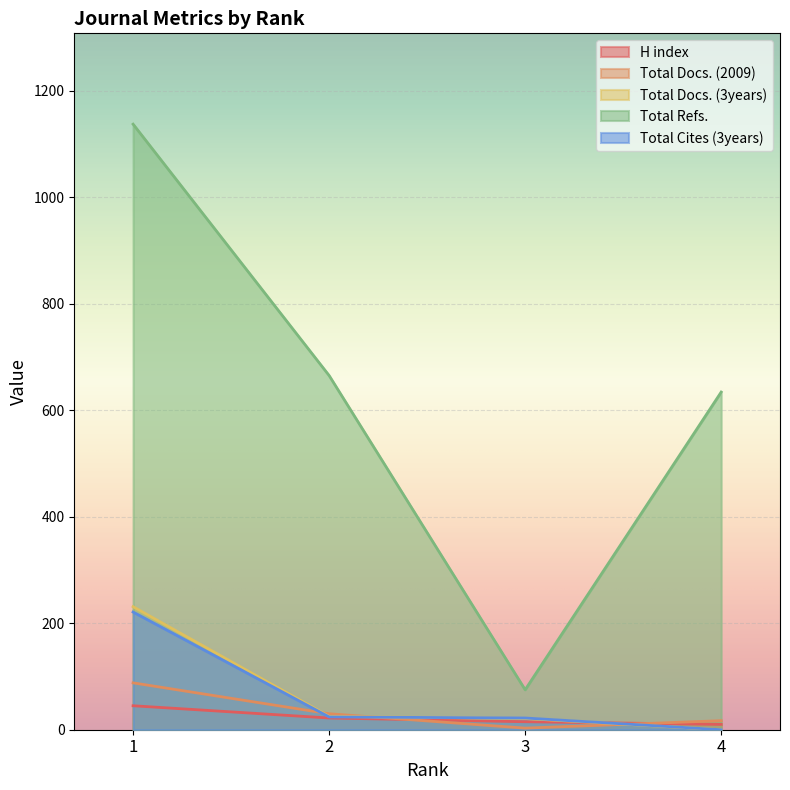

Between 1 and 4, which series saw the biggest shift?

Total Refs.